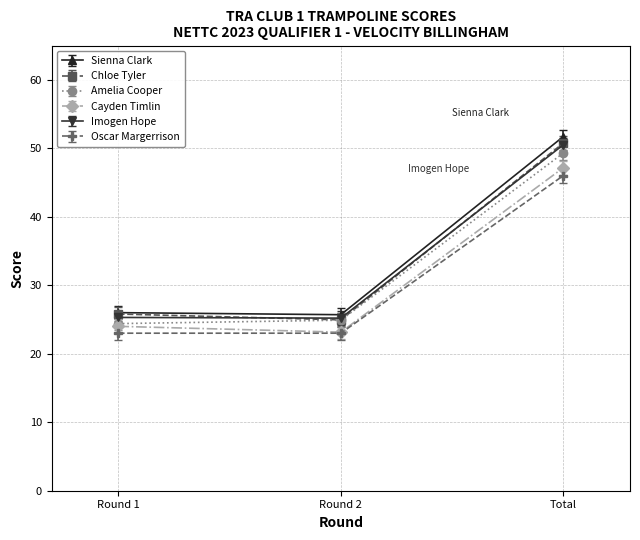

What is the maximum value shown in the chart?

51.7